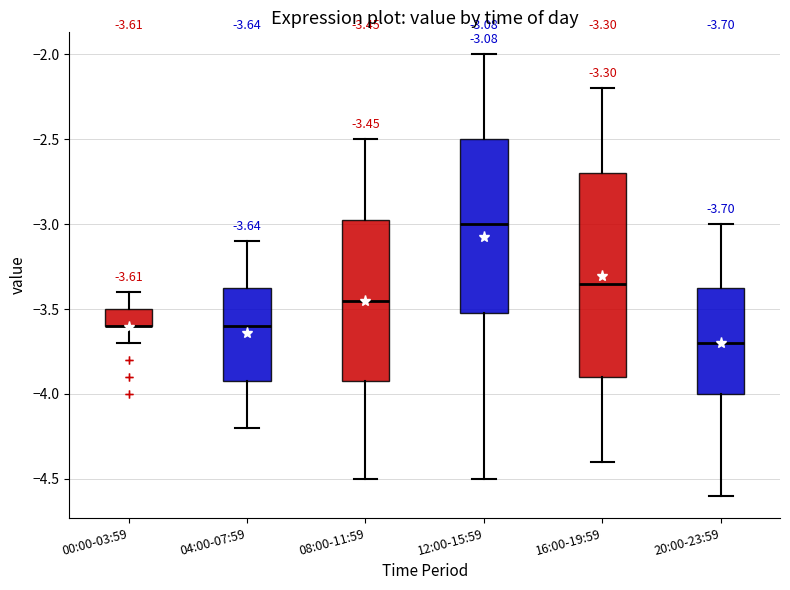

Comparing the boxes themselves (not the whiskers), which one is the tallest?

16:00-19:59